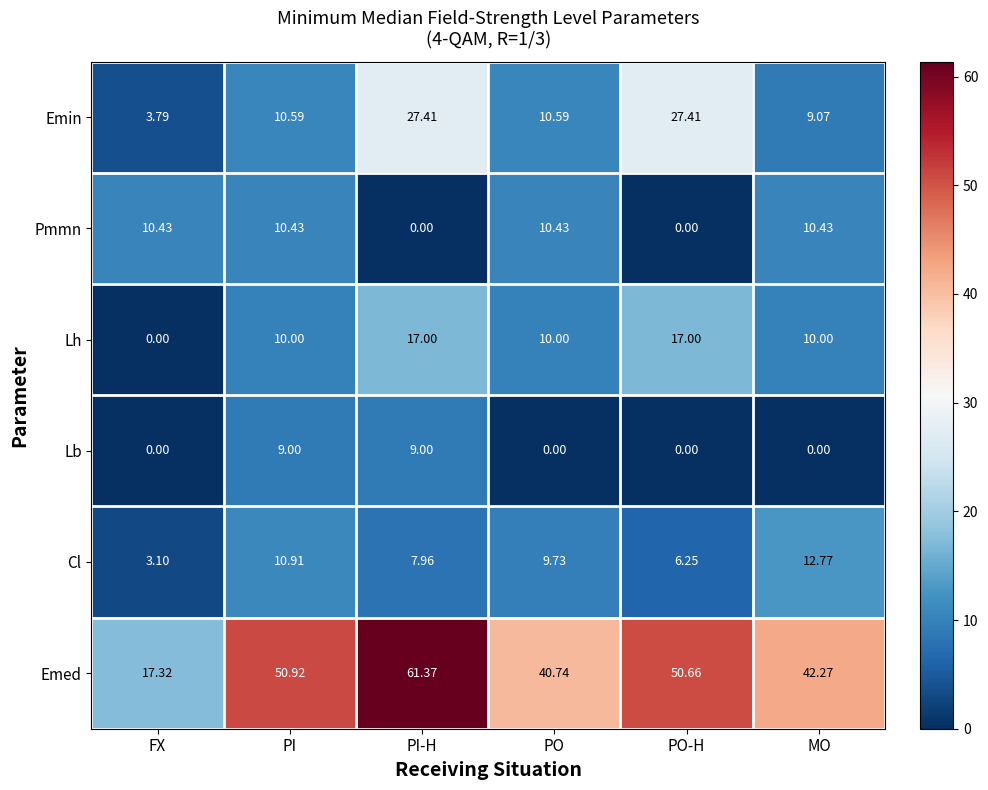

Rank the categories by Cl value from lowest to highest.

FX, PO-H, PI-H, PO, PI, MO